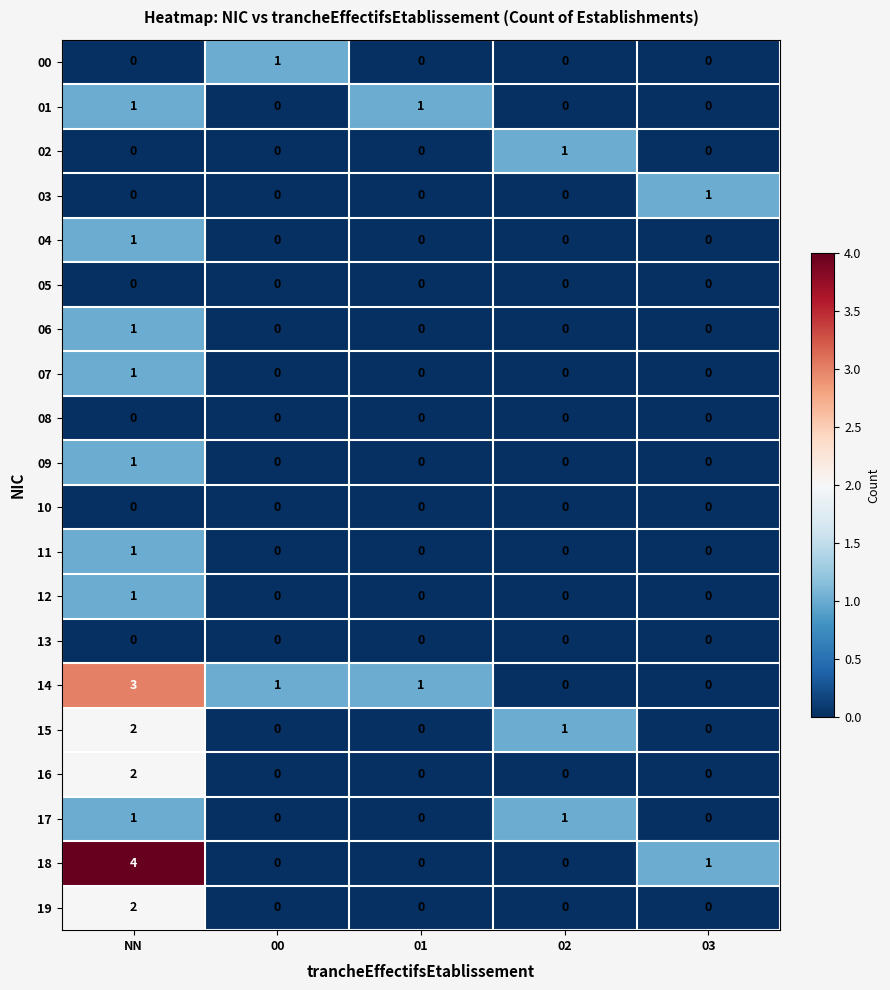

Which category has the highest value across all series?

NN